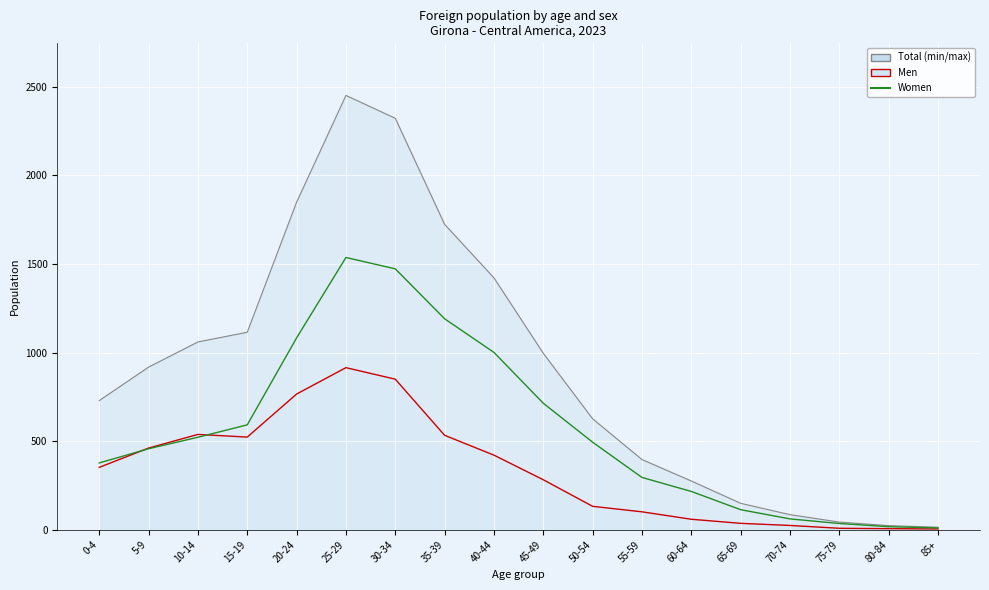

The chart shows a value of 457 at 5-9. True or false?

True